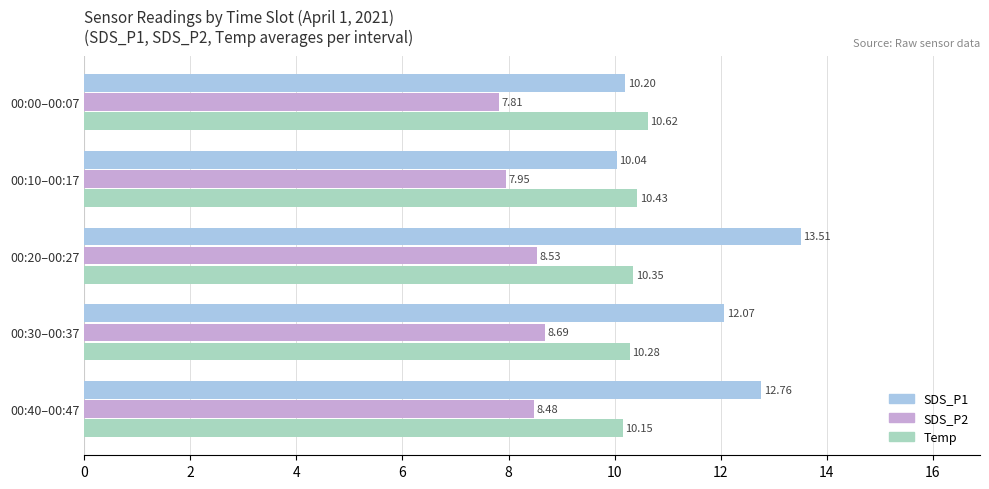

What is the average value of the SDS_P1 series?

11.7